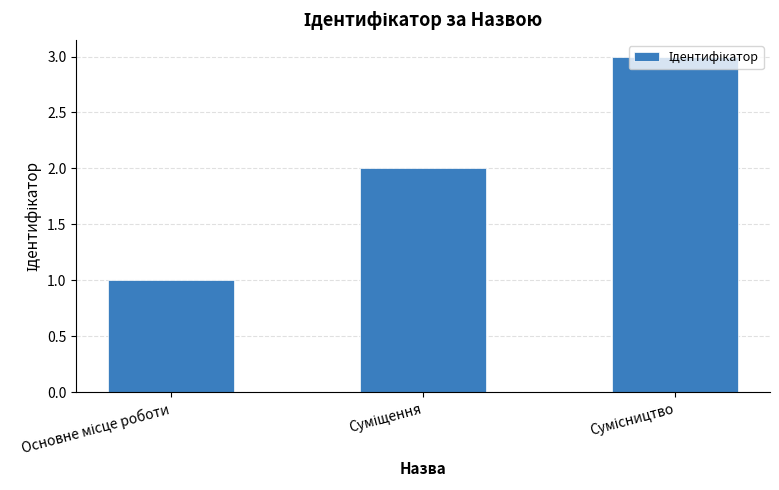

What is the sum of all values?

6